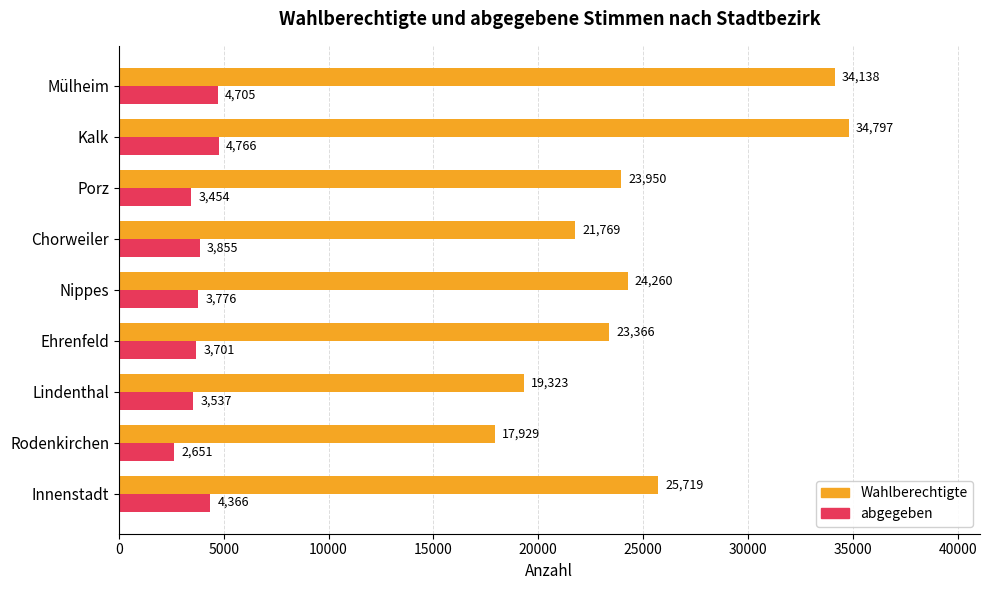

What is the total value across all series at Innenstadt?

30085